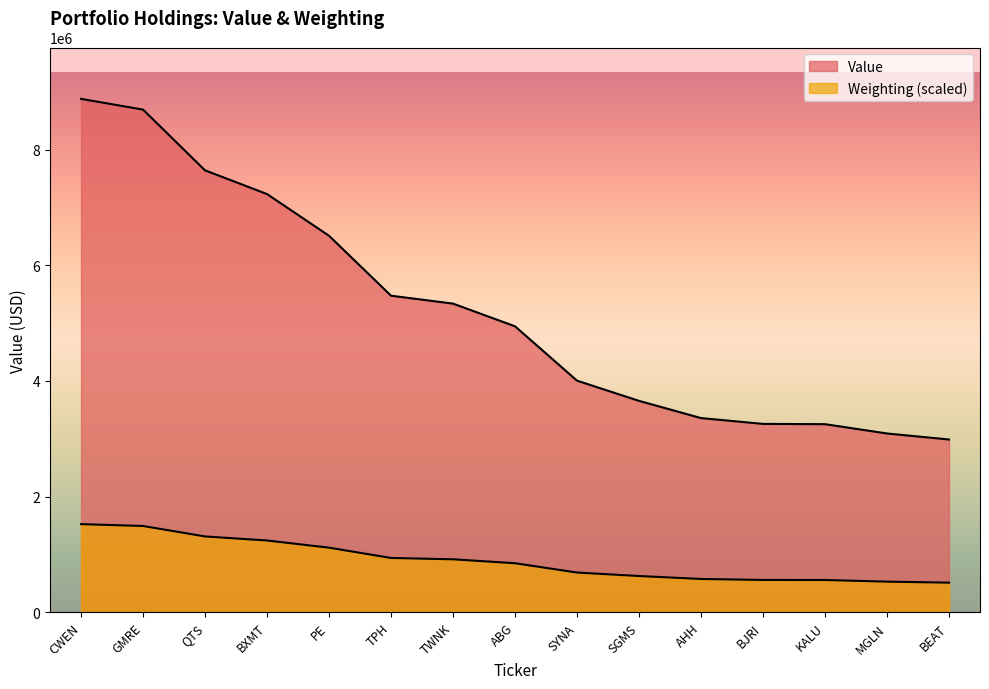

True or false: Value and Weighting cross at least once.

False